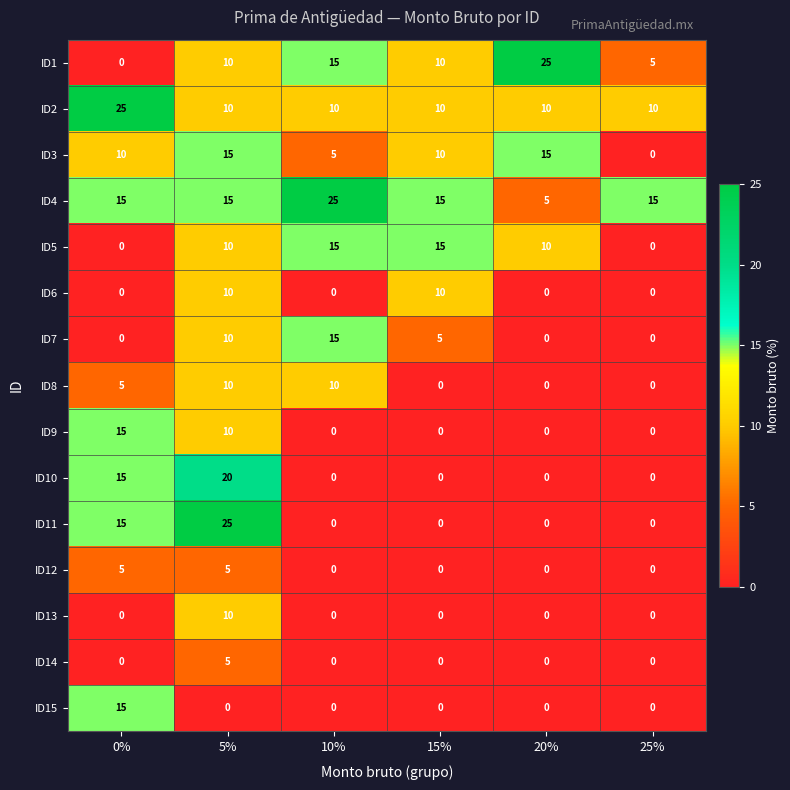

Is it true that ID7 equals 3 at 15%?

False